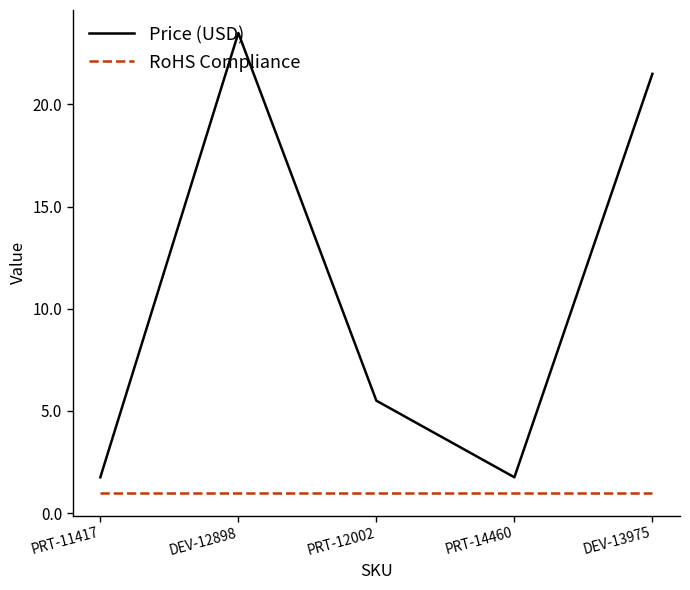

List the series in order of their overall mean, highest first.

Price (USD), RoHS Compliance